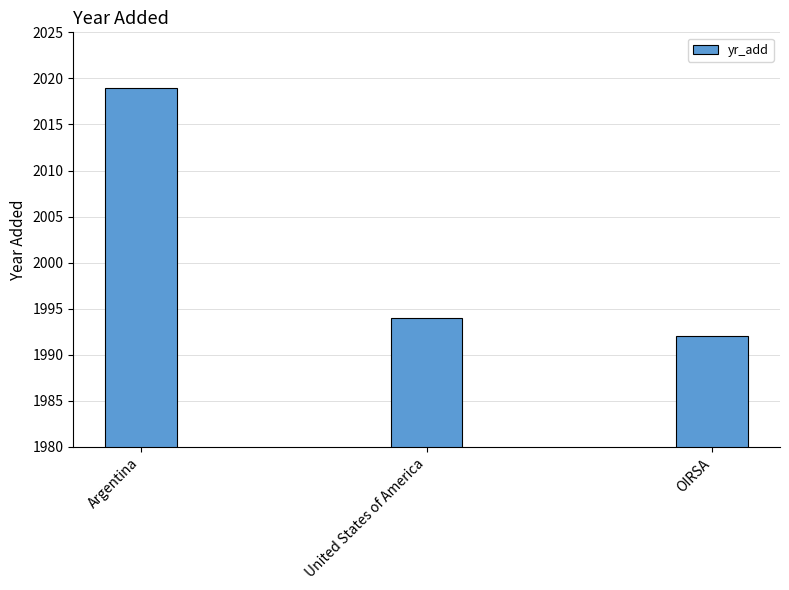

At which label is the value closest to 2005?

United States of America